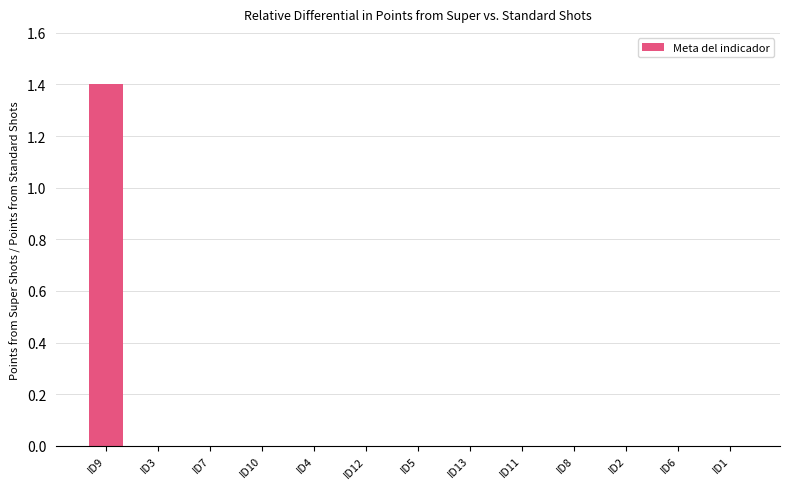

Are the bars horizontal?

No